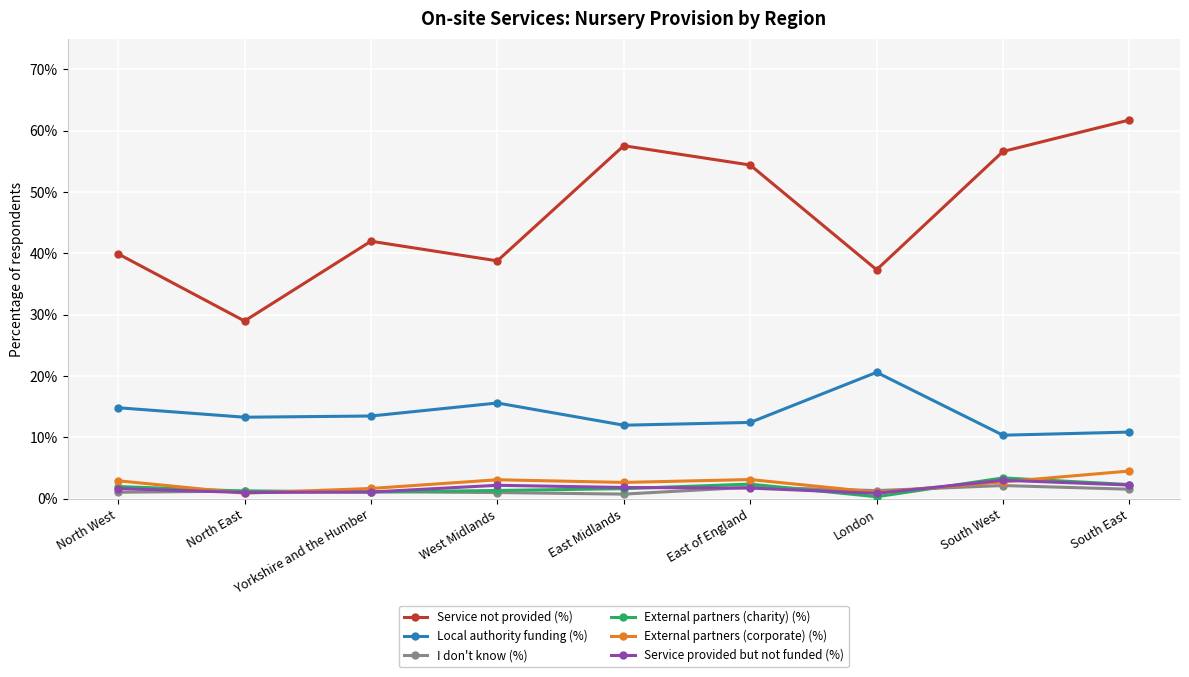

What is the spread (max minus min) of values at South East?

60.2